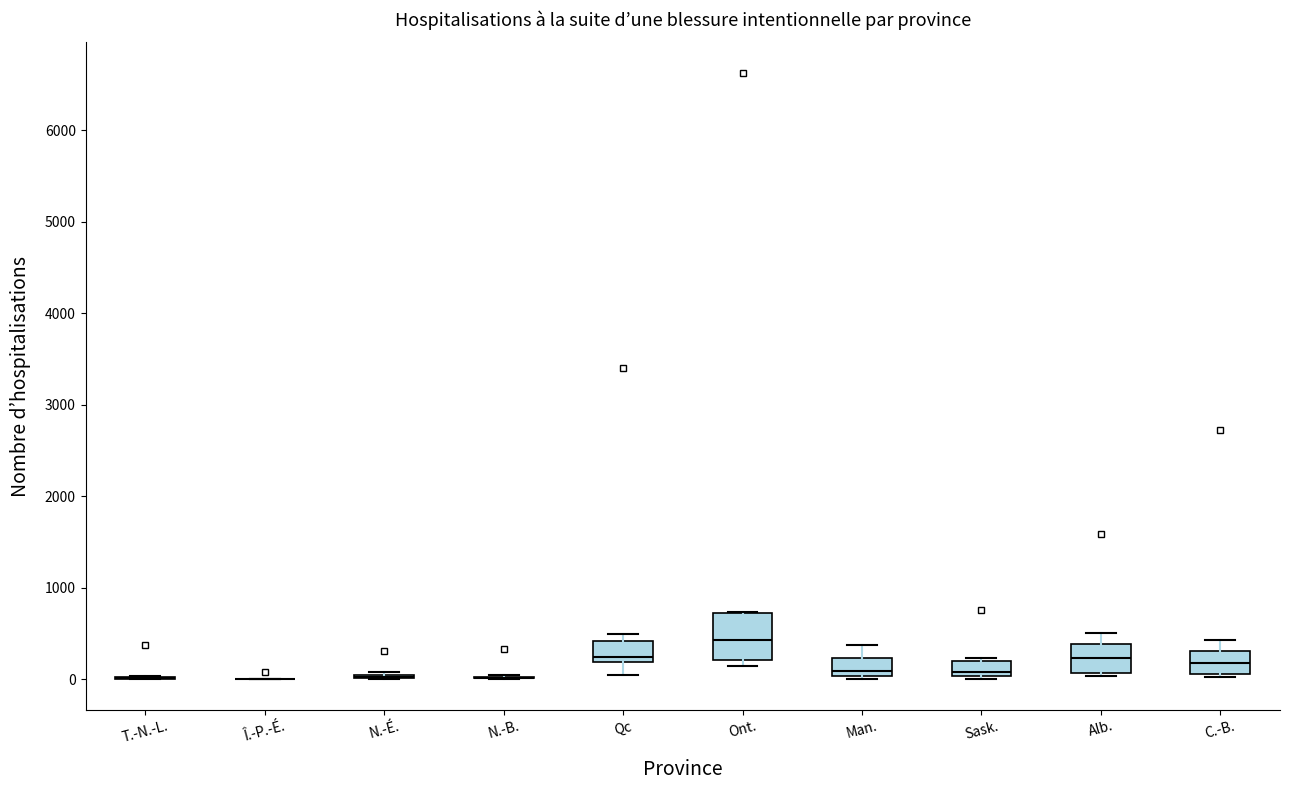

Reading left to right, read every box against the y-axis: the position of its median line, the range the box covers, and the ends of its whiskers. The values are not printed on the chart, so give them approximately, as read against the axis.

T.-N.-L.: box collapsed to a line at 0, whiskers 0 to 0
Î.-P.-É.: box collapsed to a line at 0, whiskers 0 to 0
N.-É.: box collapsed to a line at 0, whiskers 0 to 100
N.-B.: box collapsed to a line at 0, whiskers 0 to 0
Qc: median 200 (just above the box's lower edge), box 200 to 400, whiskers 100 to 500
Ont.: median 400, box 200 to 700, whiskers 100 to 700
Man.: median 100, box 0 to 200, whiskers 0 to 400
Sask.: median 100, box 0 to 200, whiskers 0 (just below the box's lower edge) to 200
Alb.: median 200, box 100 to 400, whiskers 0 to 500
C.-B.: median 200, box 100 to 300, whiskers 0 to 400